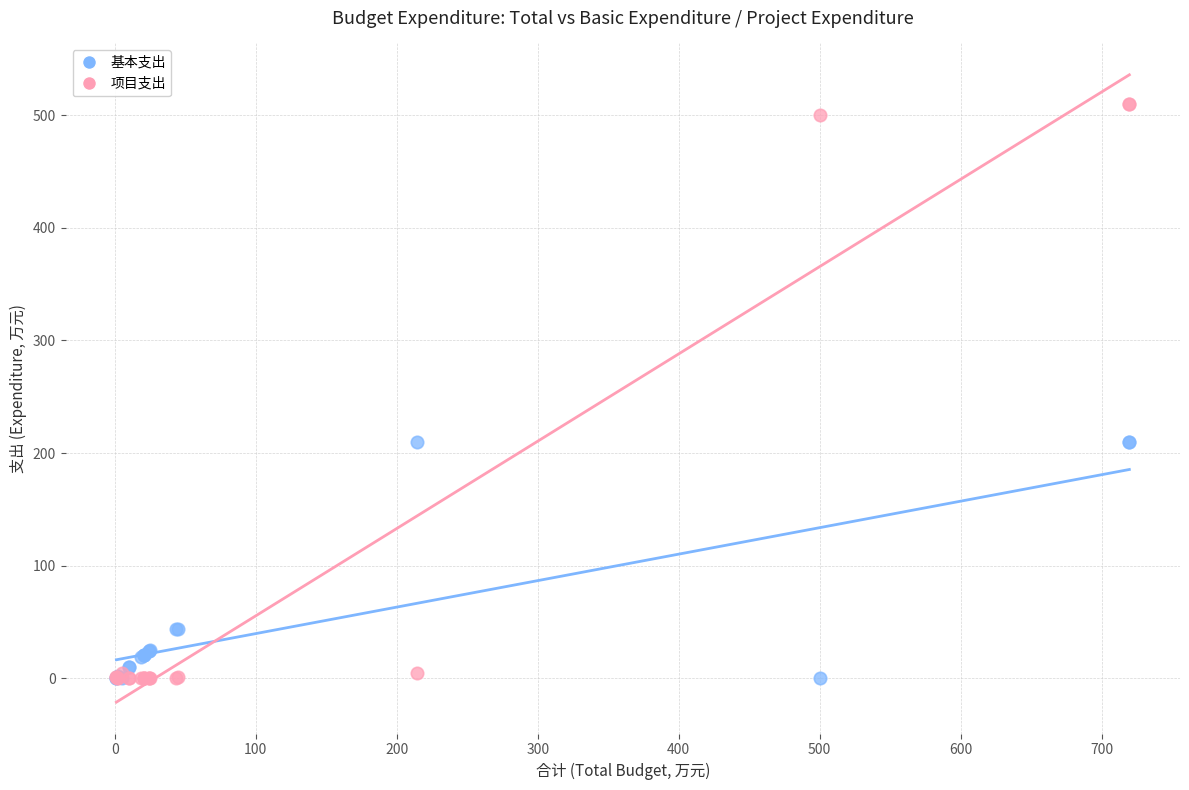

What are all the series names shown in the legend?

基本支出, 项目支出